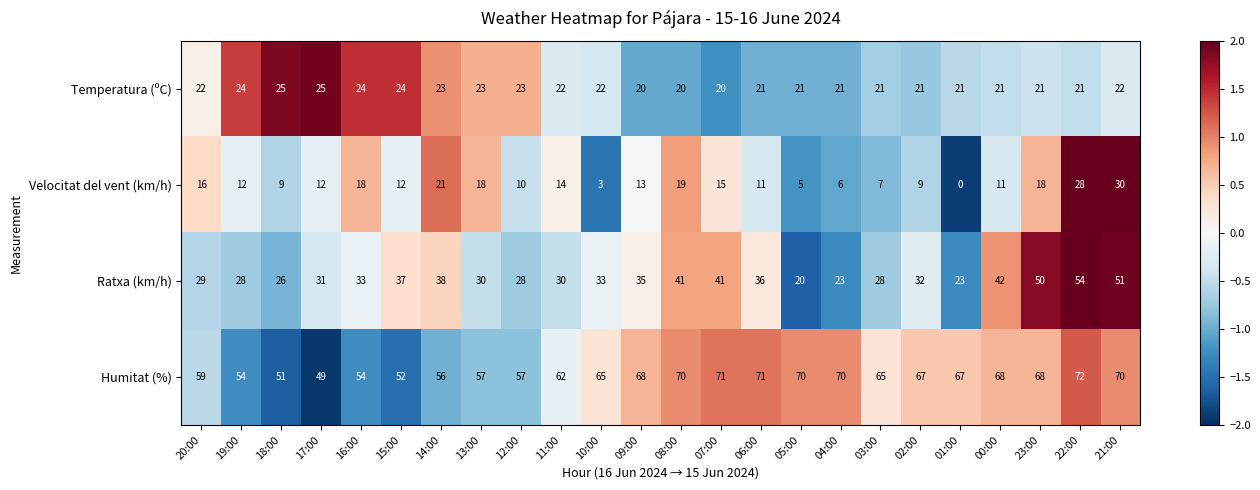

Which series has the widest spread of values?

Ratxa (km/h)